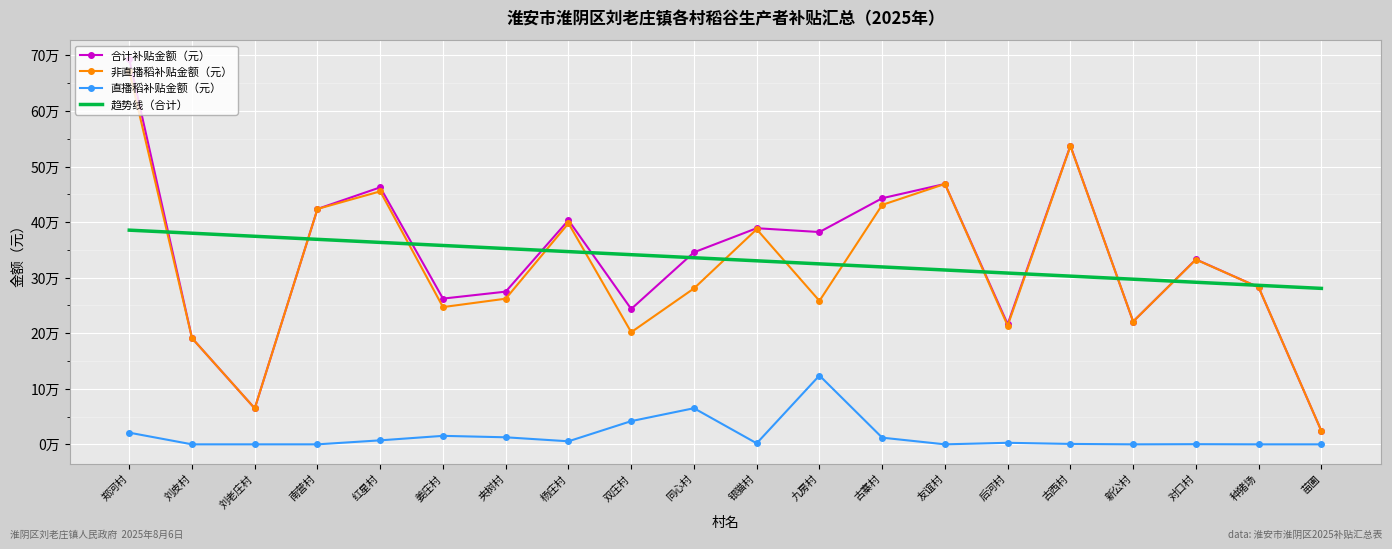

What are all the series names shown in the legend?

非直播稻补贴金额（元）, 直播稻补贴金额（元）, 合计补贴金额（元）